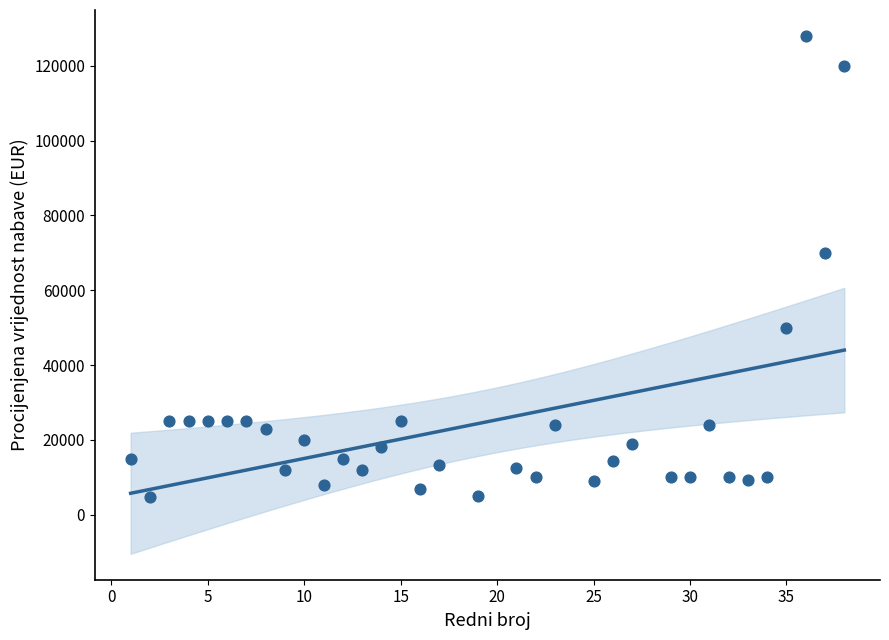

What Y value in the scatter plot is closest to 66400?

70000